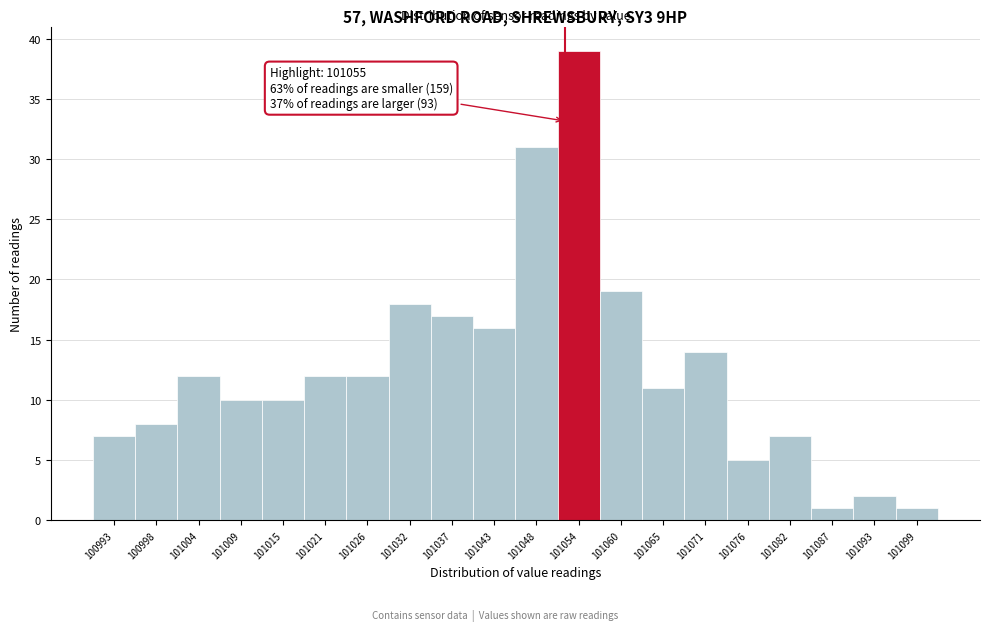

Reading left to right, list all the values displayed in this chart.

7	8	12	10	10	12	12	18	17	16	31	39	19	11	14	5	7	1	2	1